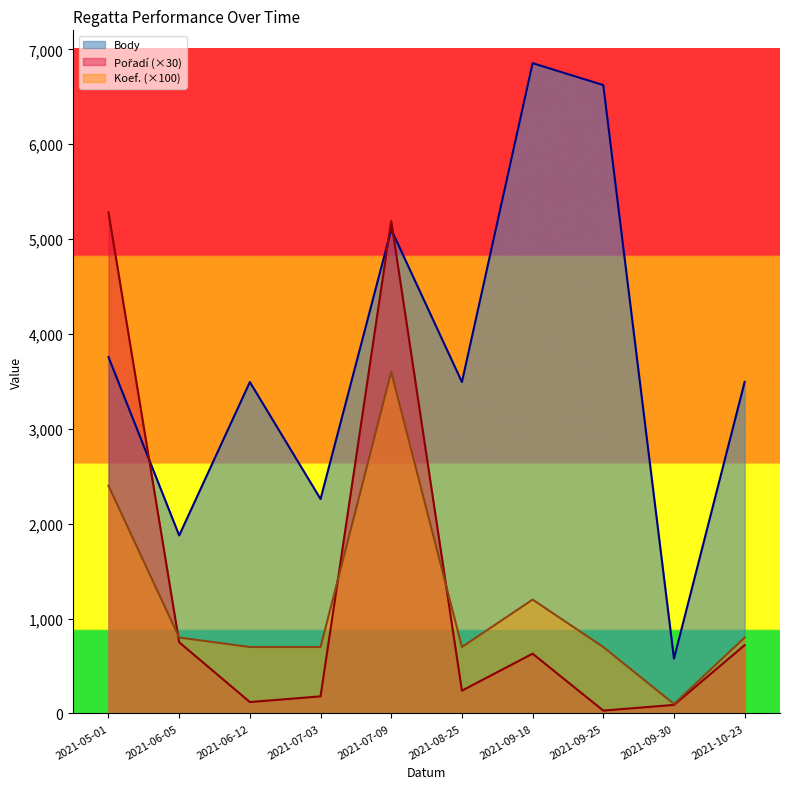

What is the spread (max minus min) of values at 2021-10-23?

2774